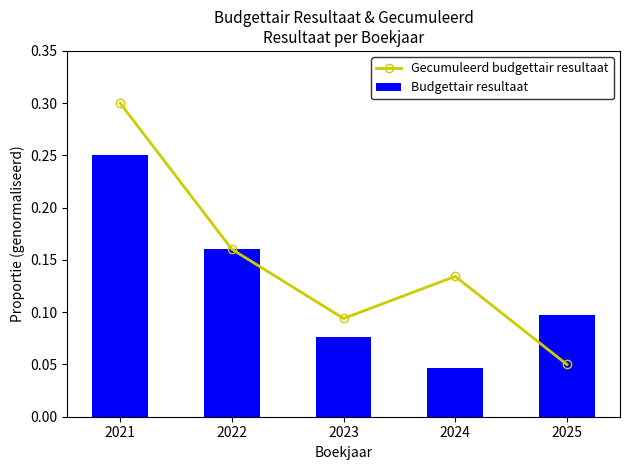

True or false: Gecumuleerd budgettair resultaat has a value of 0.1 at 2021.

False